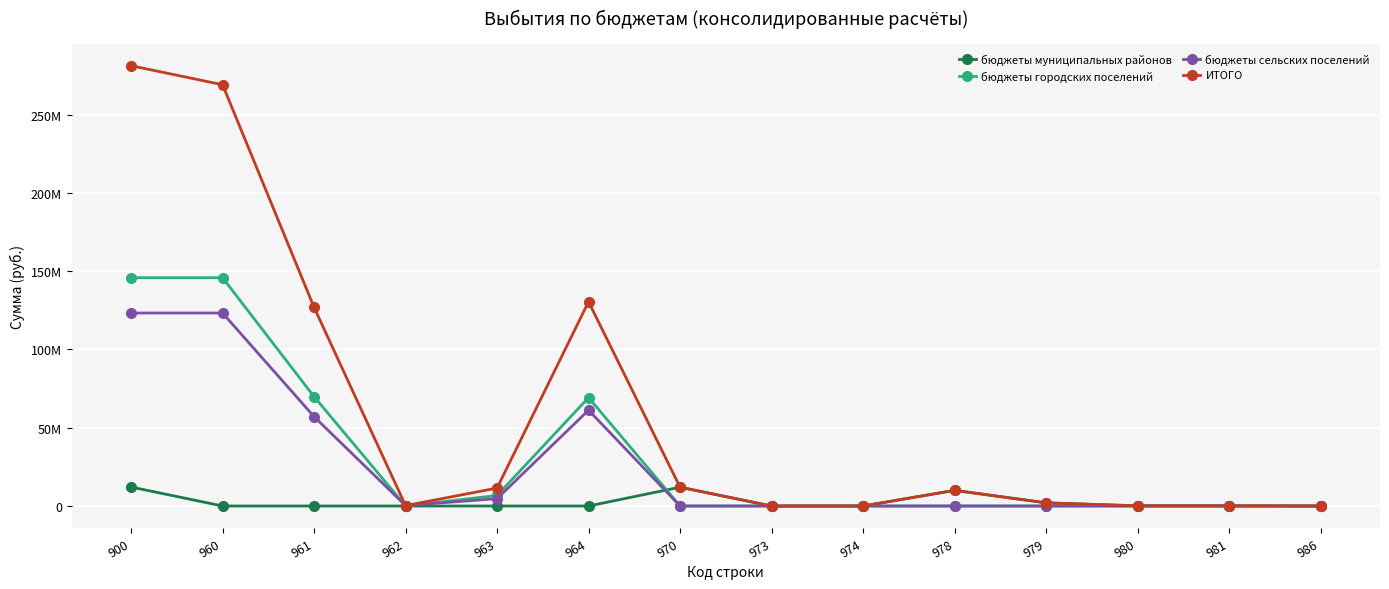

Is it true that ИТОГО equals 130501927.8 at 964?

True